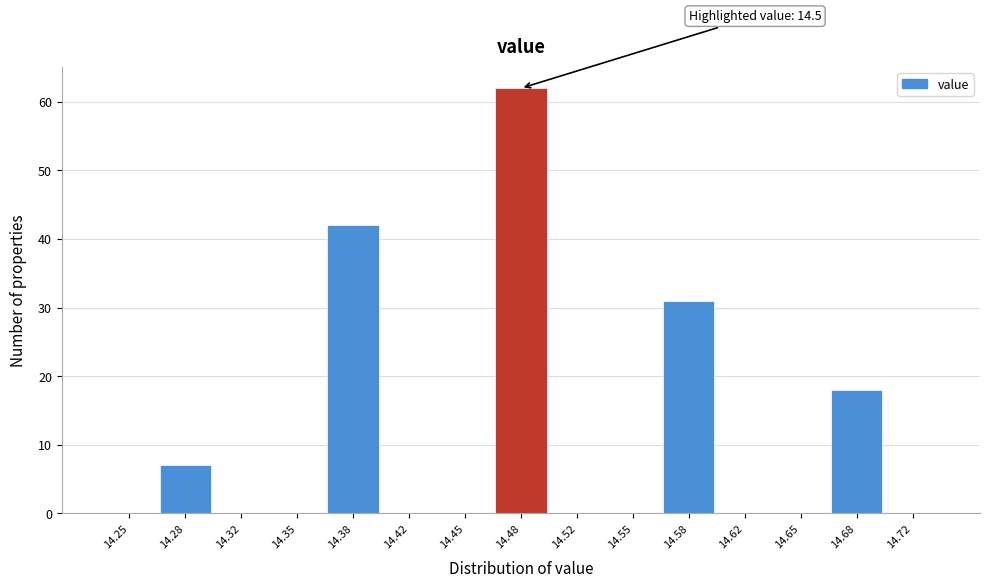

Reading left to right, transcribe all the data shown in this chart.

14.25=0	14.28=7	14.32=0	14.35=0	14.38=42	14.42=0	14.45=0	14.48=62	14.52=0	14.55=0	14.58=31	14.62=0	14.65=0	14.68=18	14.72=0